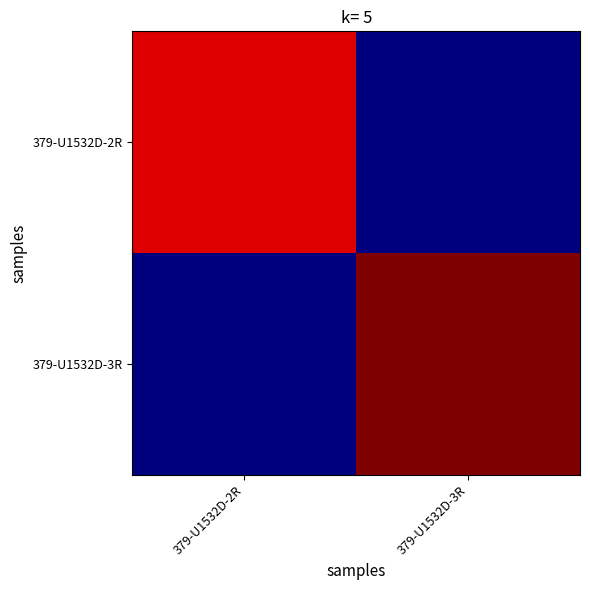

Reading left to right, transcribe all the data shown in this chart.

379-U1532D-2R: 379-U1532D-2R=849.0	379-U1532D-3R=372.0
379-U1532D-3R: 379-U1532D-2R=371.7	379-U1532D-3R=893.0